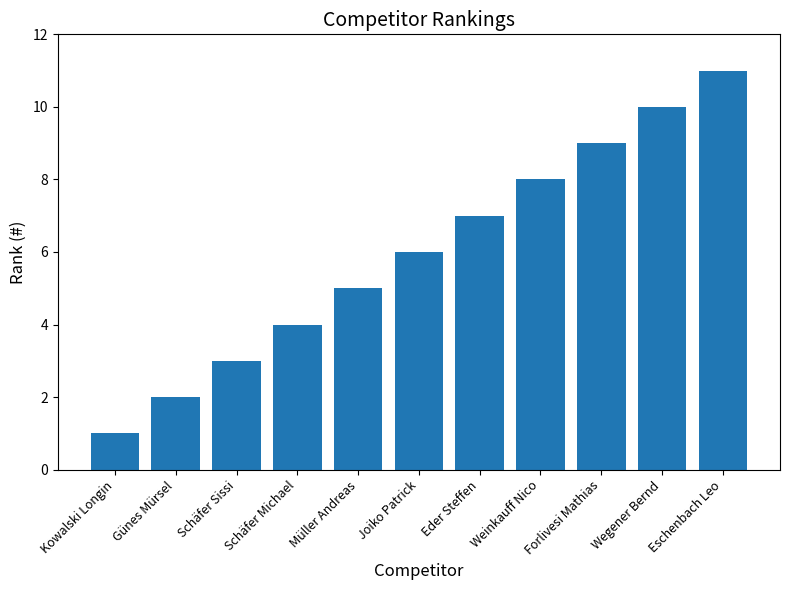

Is it true that the value at Wegener Bernd is 10?

True